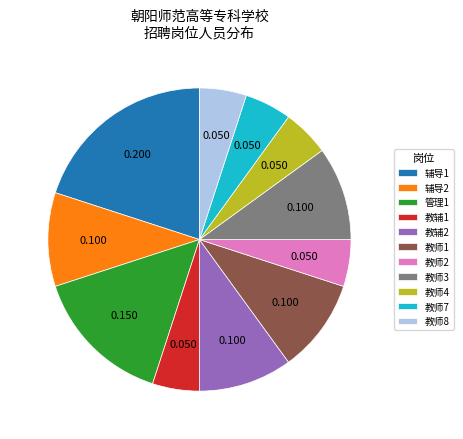

Is the sum of 辅导2 and 教辅1 greater than half?

No